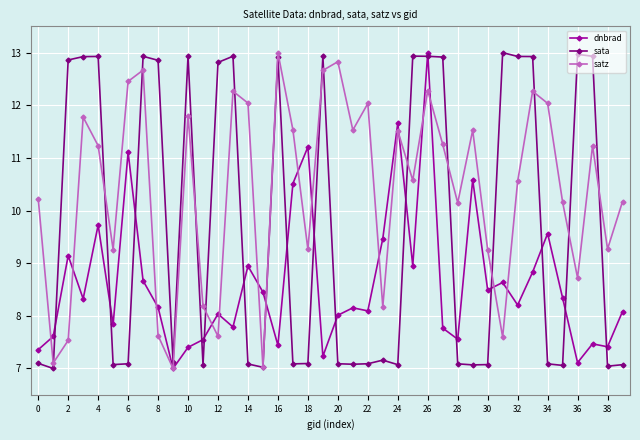

Rank the series by their average value, from lowest to highest.

dnbrad, sata, satz